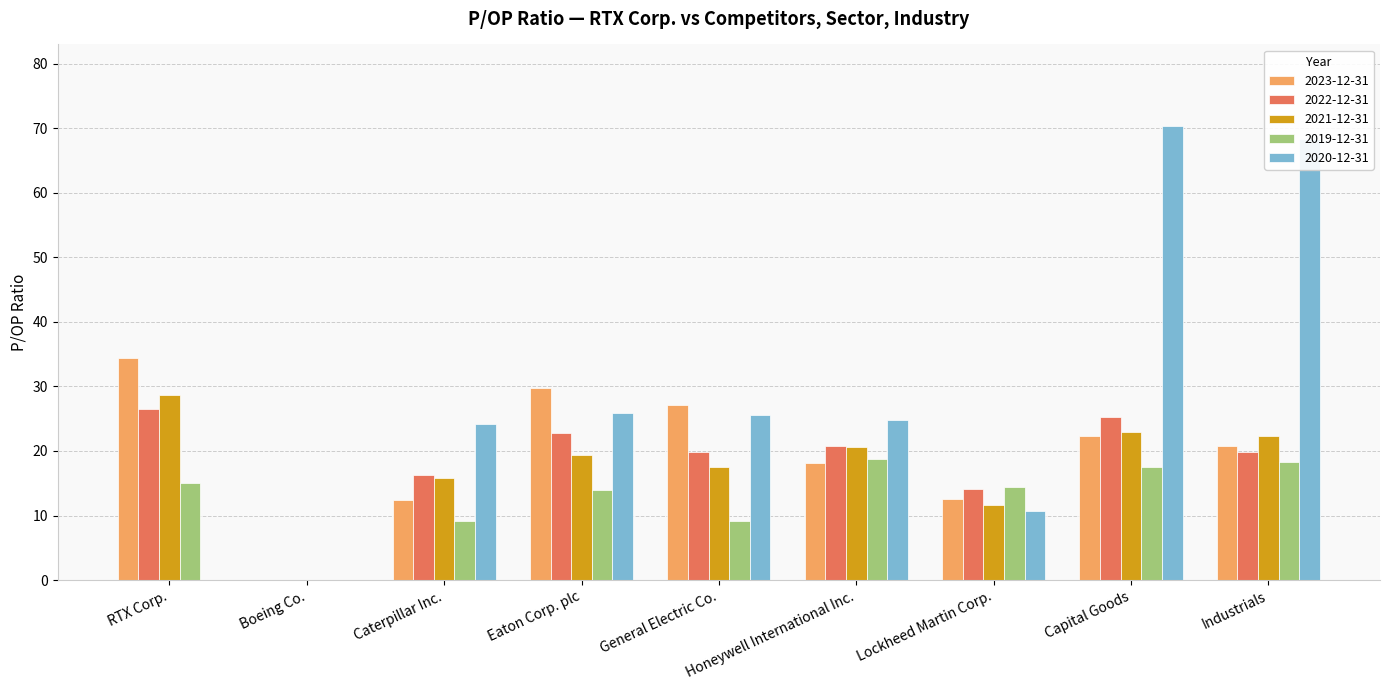

What is the sum of all 2020-12-31 values?

249.8